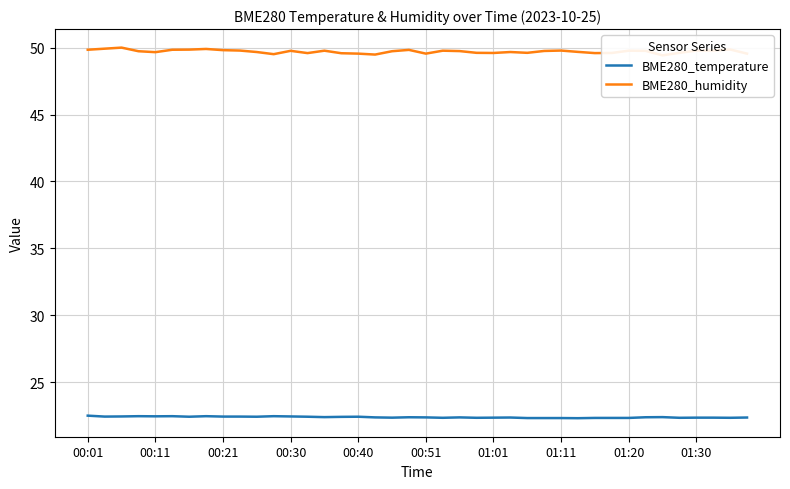

Reading left to right, extract all data points from this chart.

BME280_temperature: 22.5	22.4	22.4	22.4	22.4	22.4	22.4	22.4	22.4	22.4	22.4	22.4	22.4	22.4	22.4	22.4	22.4	22.4	22.3	22.4	22.4	22.3	22.4	22.3	22.3	22.4	22.3	22.3	22.3	22.3	22.3	22.3	22.3	22.4	22.4	22.3	22.3	22.3	22.3	22.4
BME280_humidity: 49.8	49.9	50.0	49.7	49.7	49.8	49.9	49.9	49.8	49.8	49.7	49.5	49.8	49.6	49.8	49.6	49.5	49.5	49.7	49.8	49.5	49.8	49.7	49.6	49.6	49.7	49.6	49.8	49.8	49.7	49.6	49.6	49.8	49.8	49.4	49.6	49.8	49.8	49.9	49.5